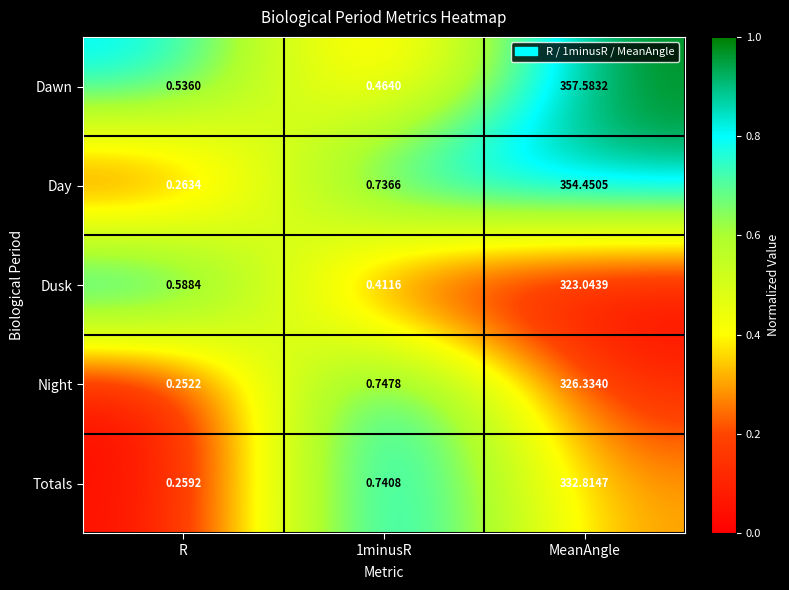

Which series has the widest spread of values?

Dawn